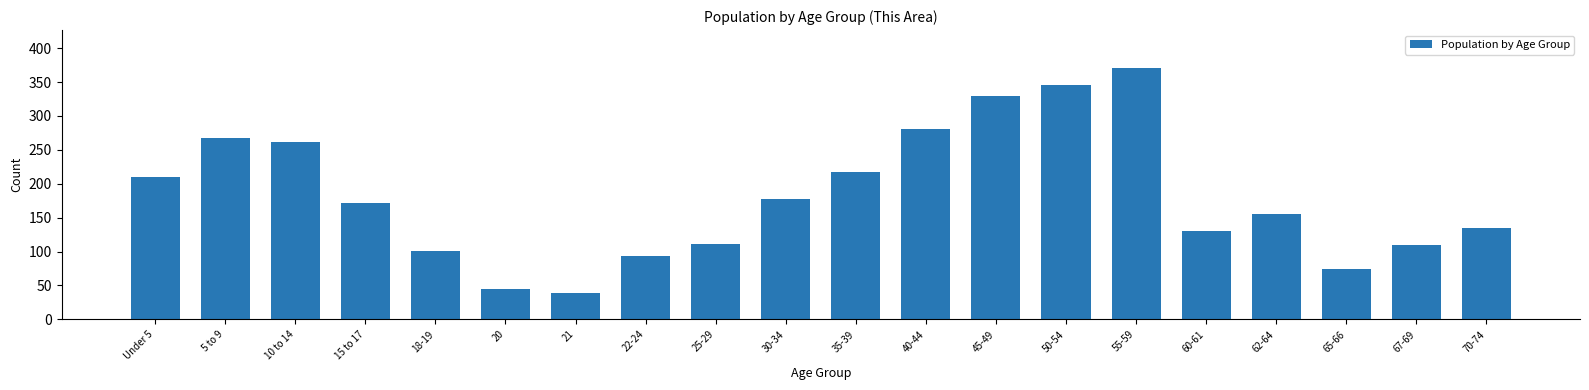

What is the change in value from 55-59 to 60-61?

-240